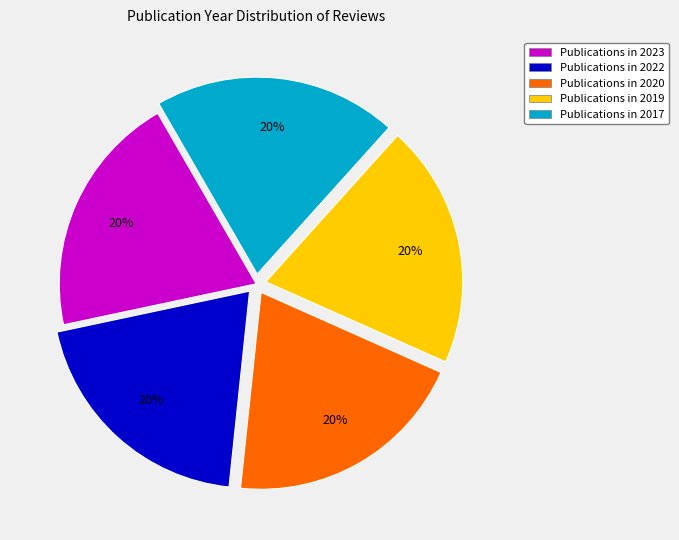

To the nearest percent, what is the average slice percentage?

20%